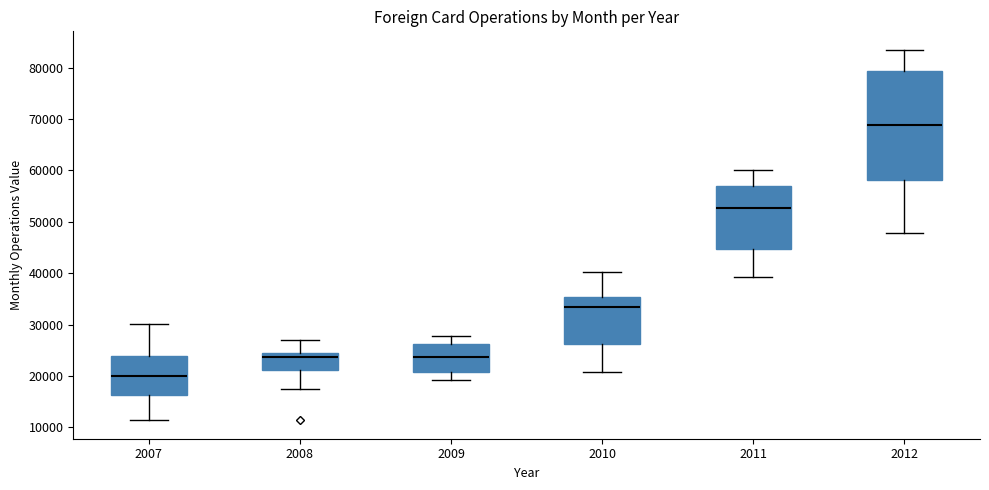

Where is the upper edge of the box at x = 2011 on the y-axis? The values are not printed on the chart, so give them approximately, as read against the axis.

57000